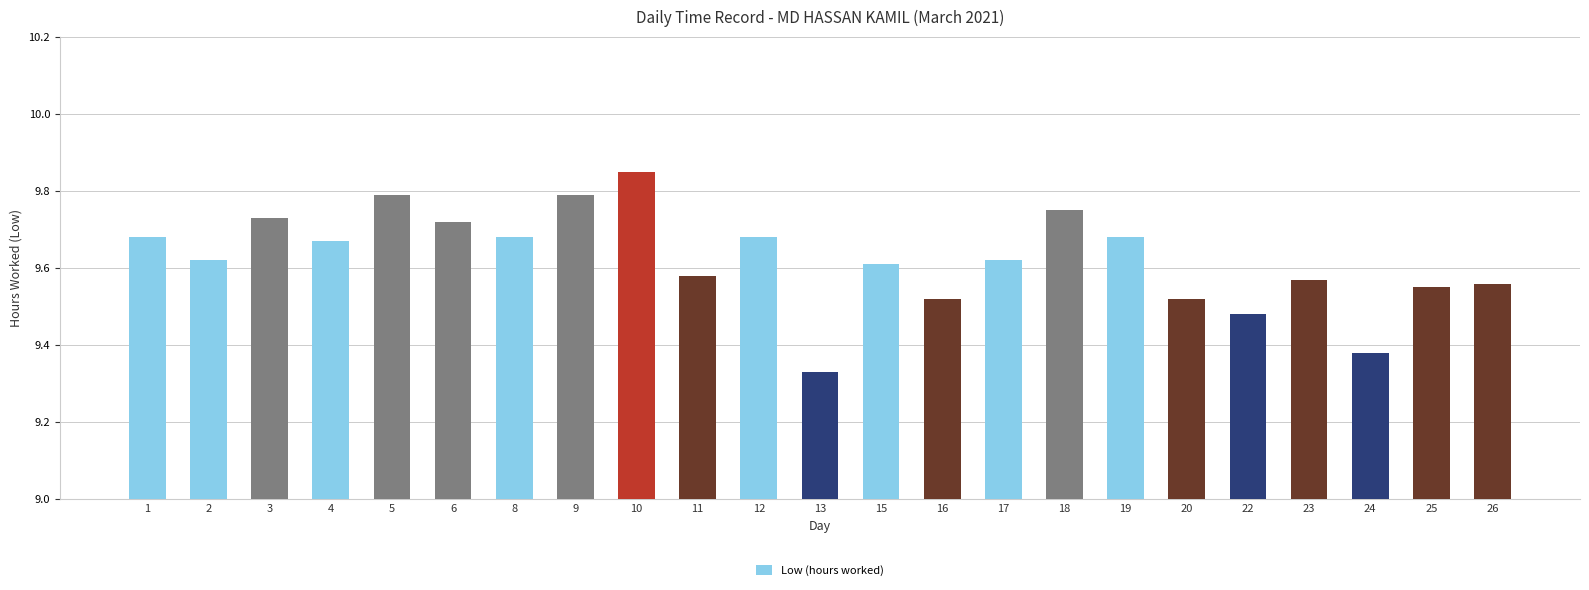

Which label corresponds to the smallest value in the chart?

13